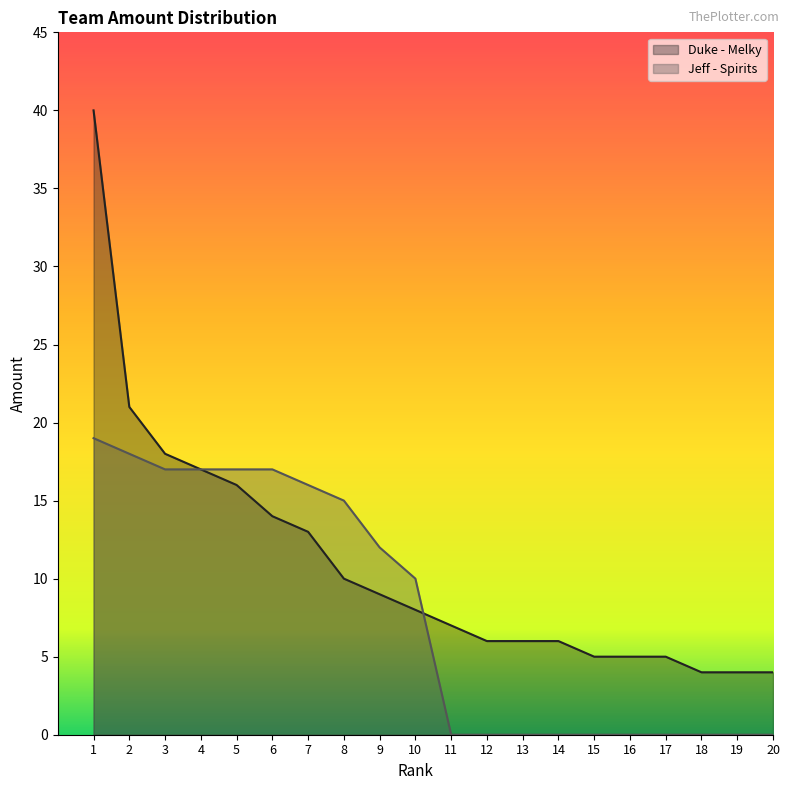

The value of Duke - Melky at 1 is 40. True or false?

True